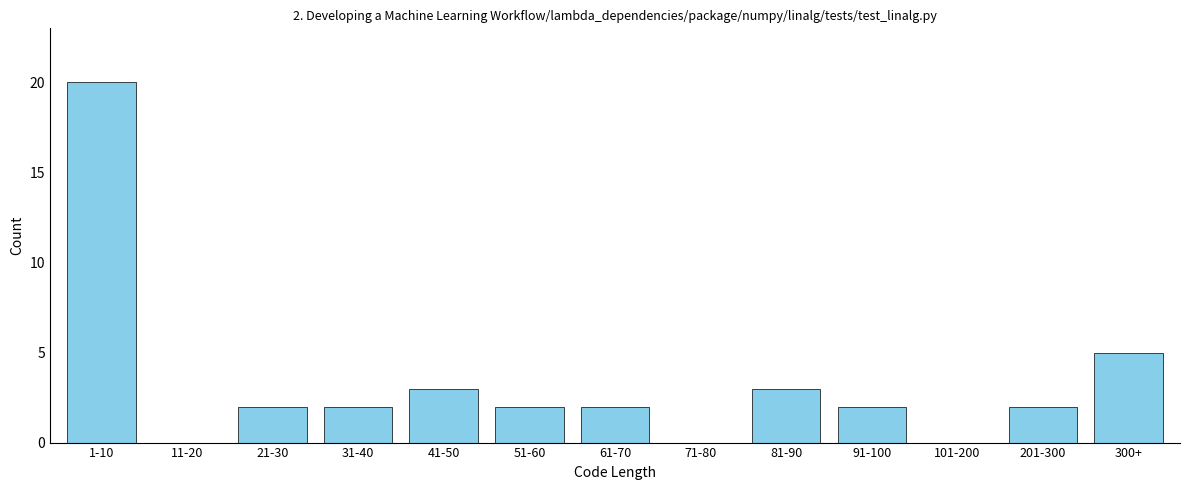

Reading right to left, transcribe all the data shown in this chart.

300+=5	201-300=2	101-200=0	91-100=2	81-90=3	71-80=0	61-70=2	51-60=2	41-50=3	31-40=2	21-30=2	11-20=0	1-10=20